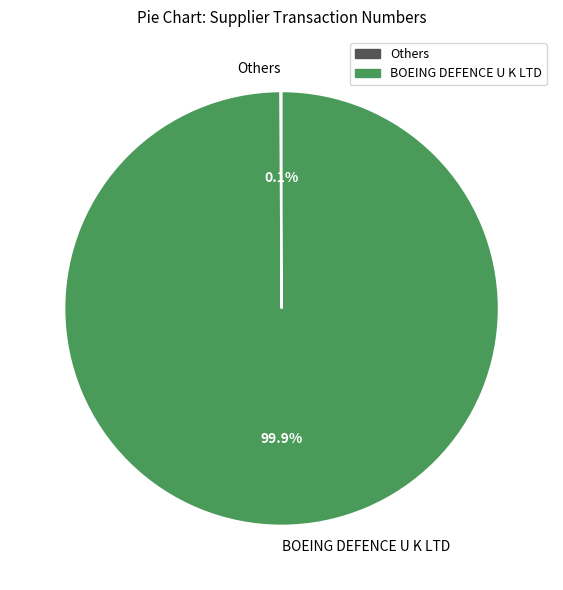

Which category has the biggest portion of the pie?

BOEING DEFENCE U K LTD